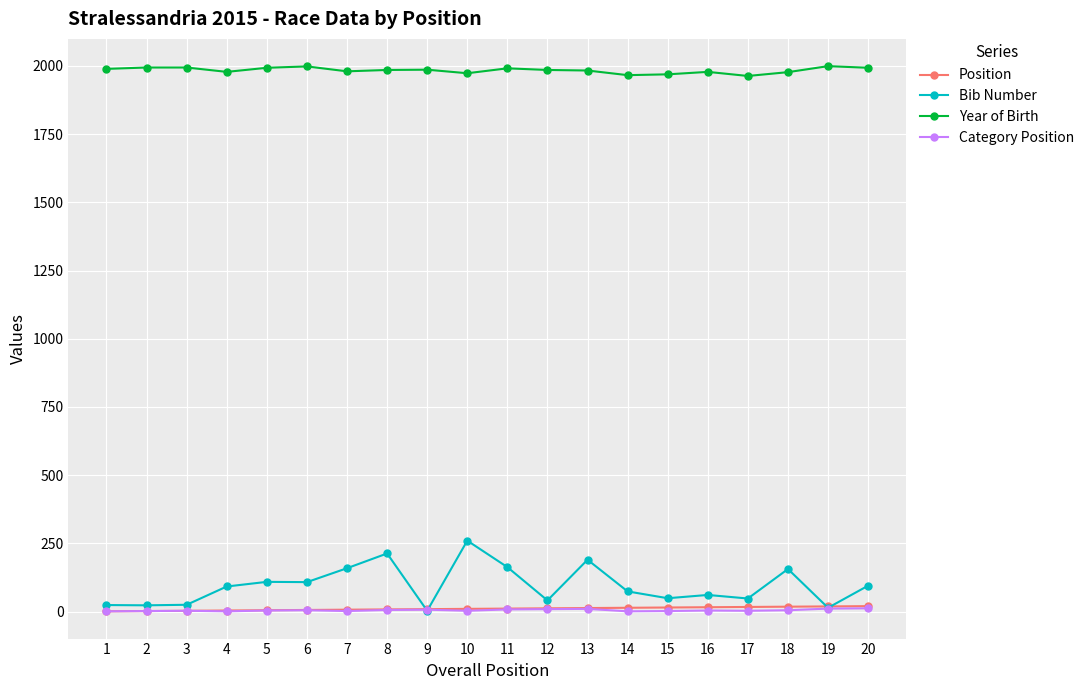

How many data points does each series have?

20